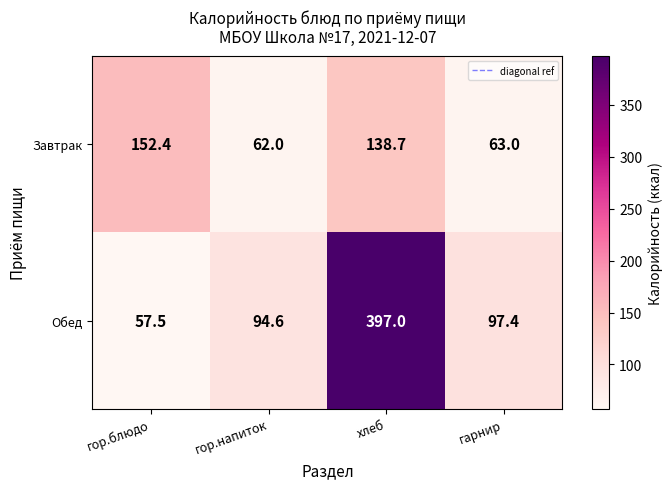

Which series changed the most between гор.блюдо and гор.напиток?

Завтрак